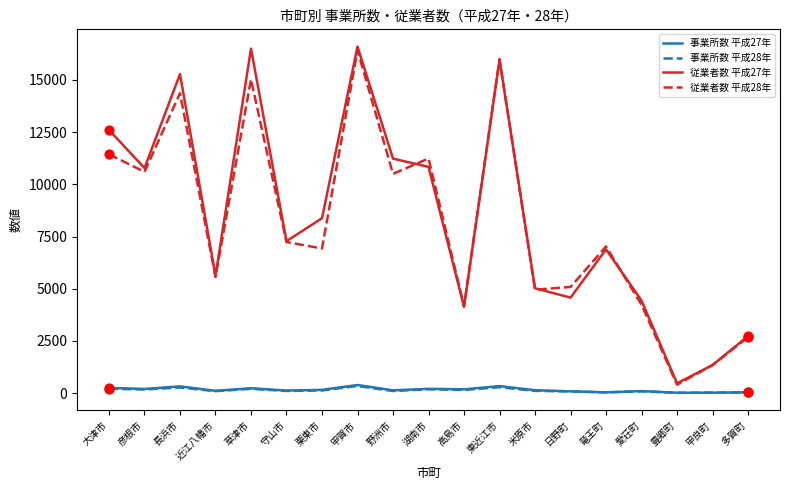

True or false: 従業者数 平成27年 and 事業所数 平成28年 intersect in this chart.

False